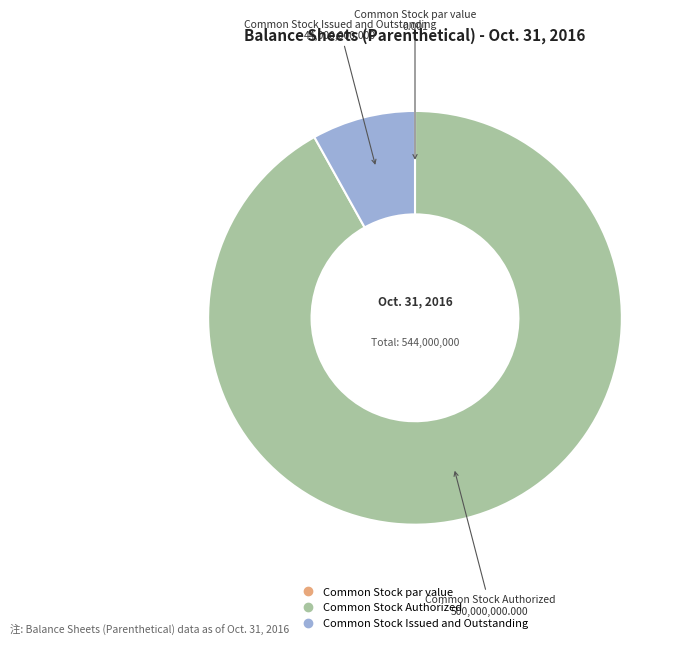

Which has a higher value, Common Stock Issued and Outstanding or Common Stock Authorized?

Common Stock Authorized